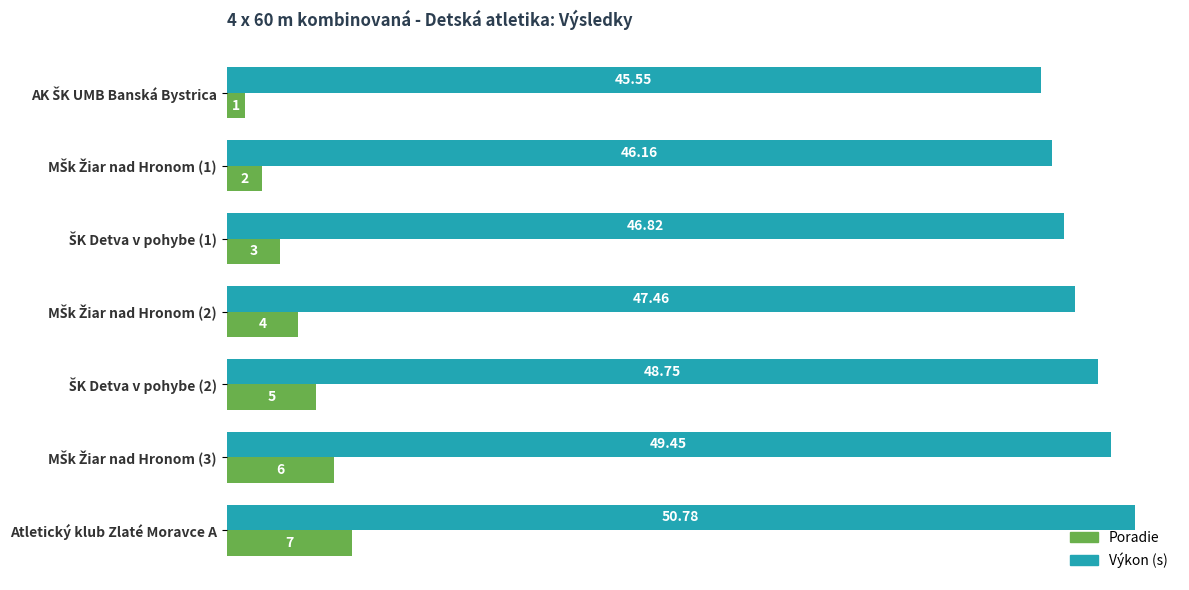

How many data points in Poradie are less than 4?

3